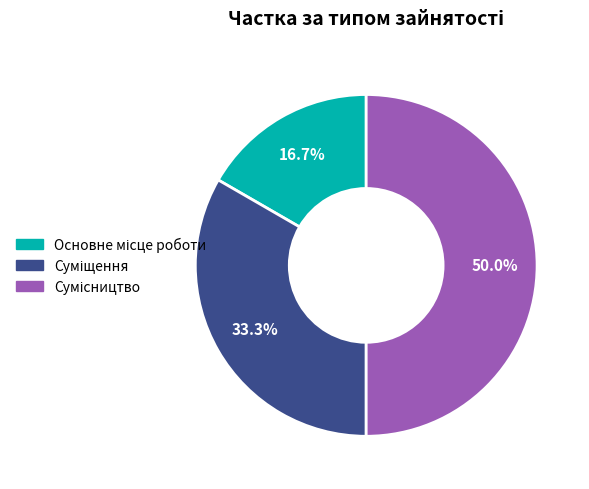

Is there a majority slice in this chart?

No